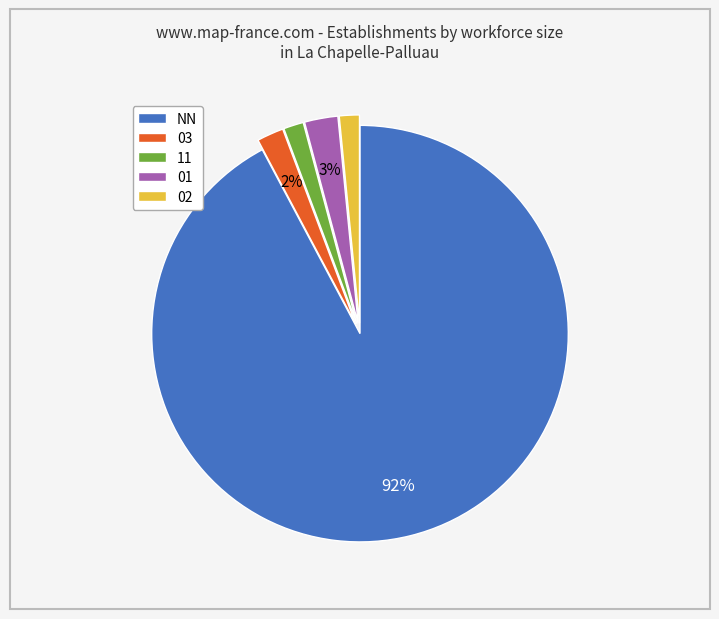

What is the majority slice?

NN